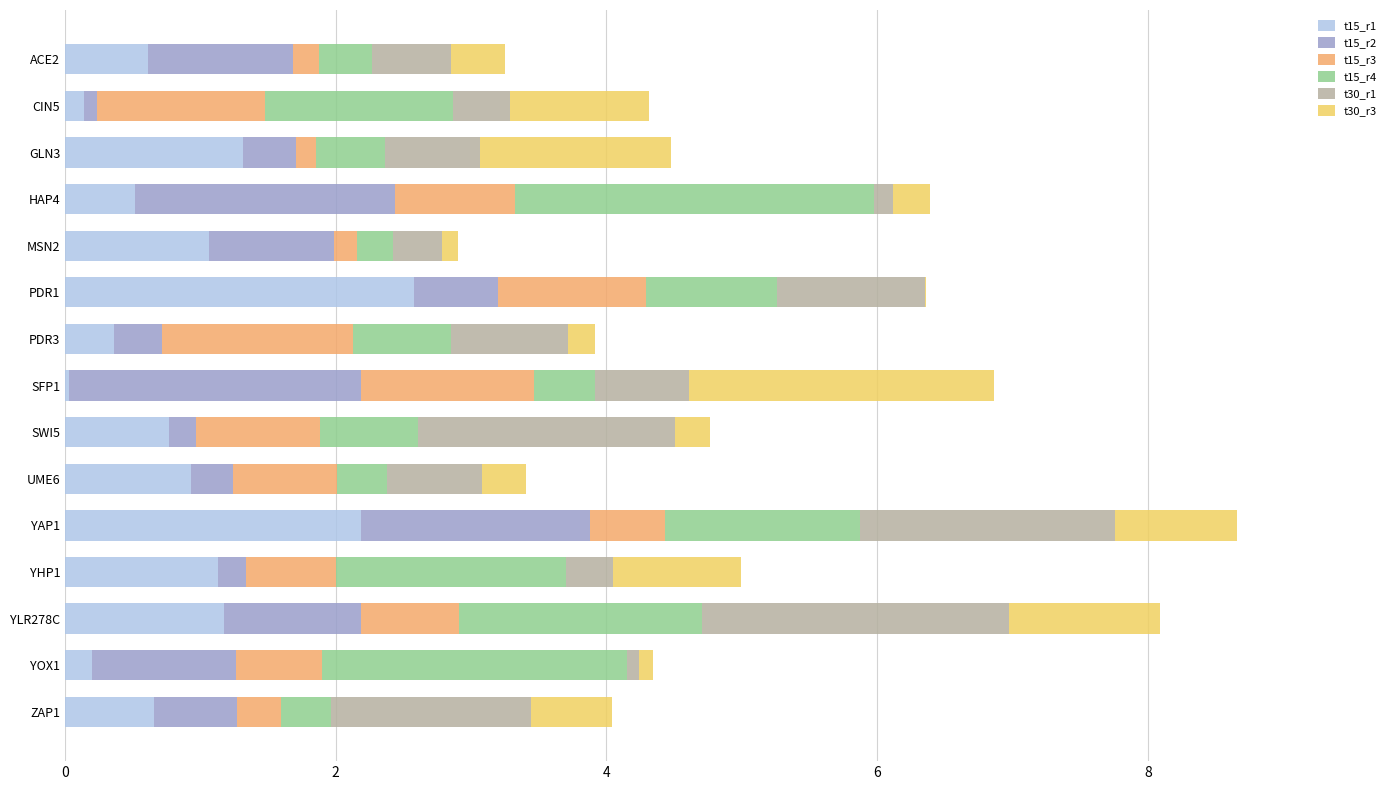

Which category has the highest value in the t15_r1 series?

PDR1